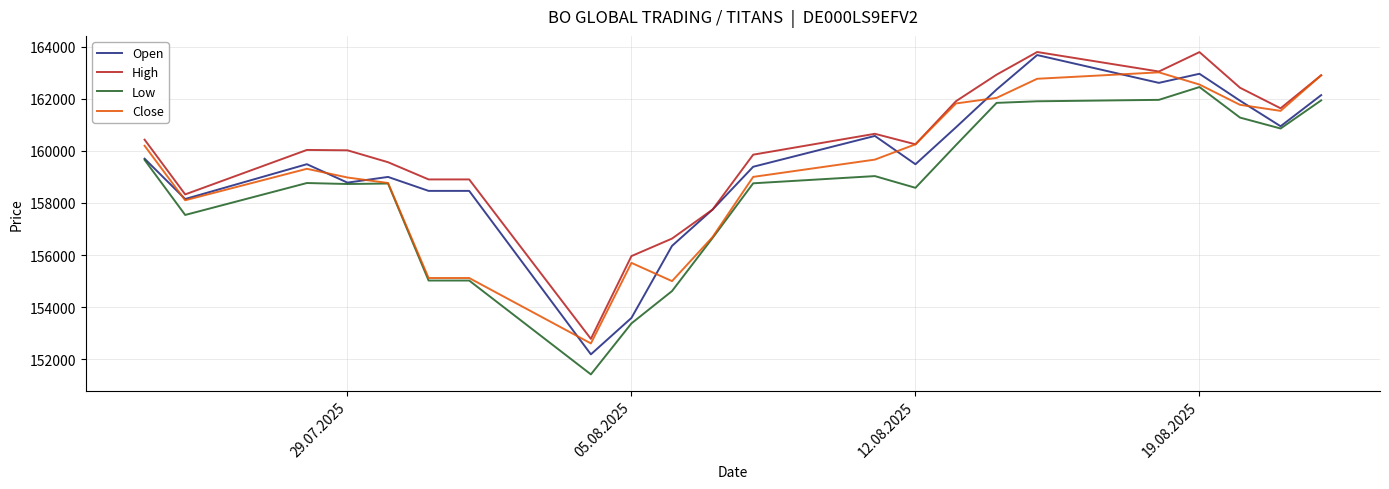

How many lines are shown in the chart?

4